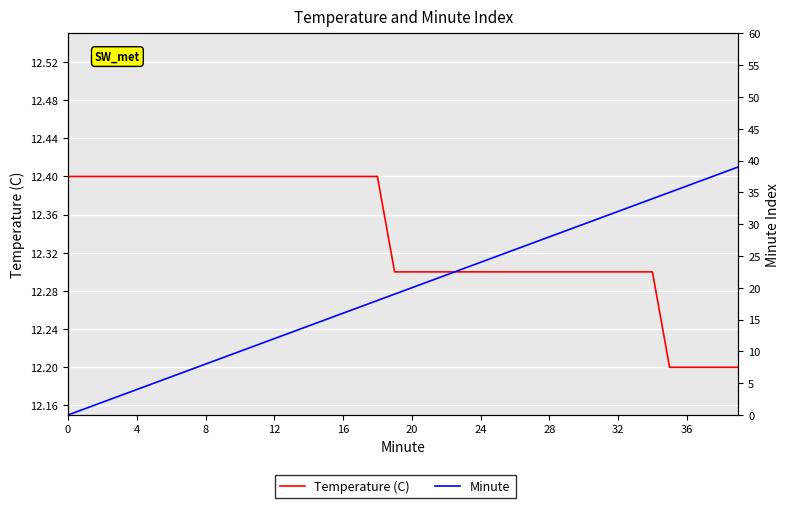

How many categories are shown in the chart?

40